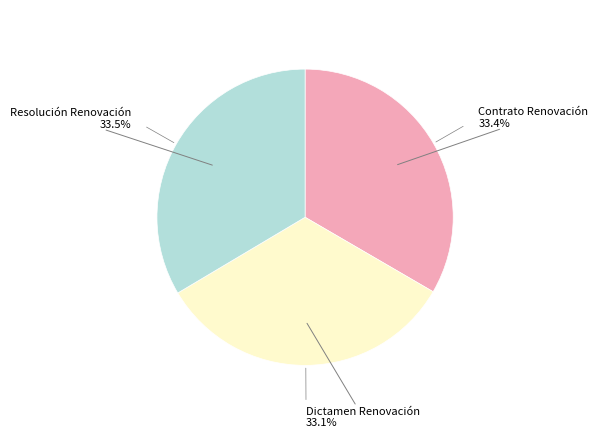

Does any single category account for the majority?

No